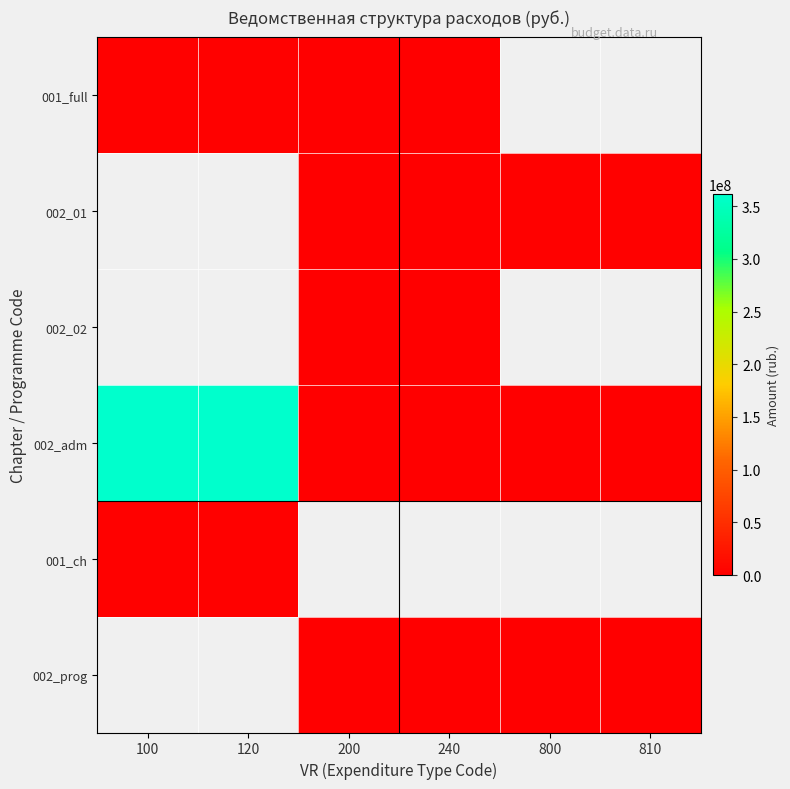

True or false: 002_adm has a value of 50000.0 at 800.

True